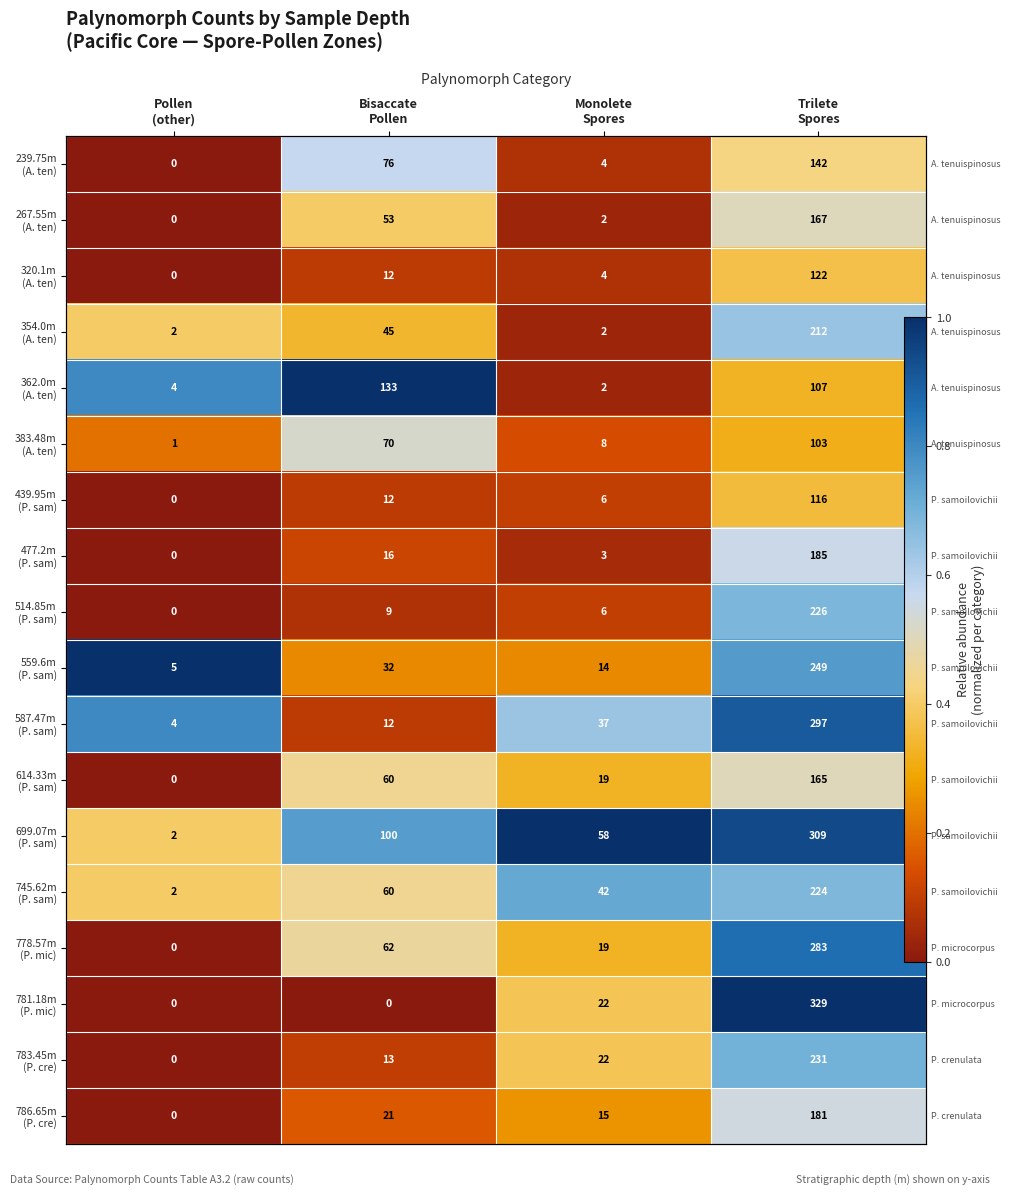

Which series has the largest range (max minus min)?

781.18m (P. mic)